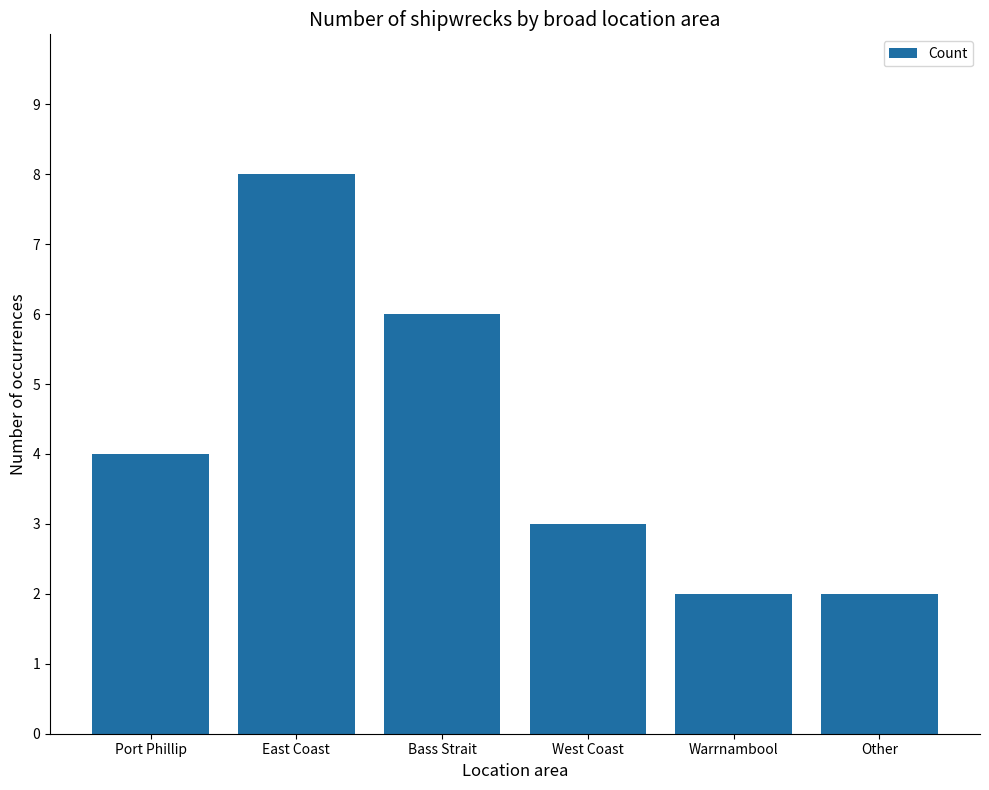

How many values are between 2 and 6?

5